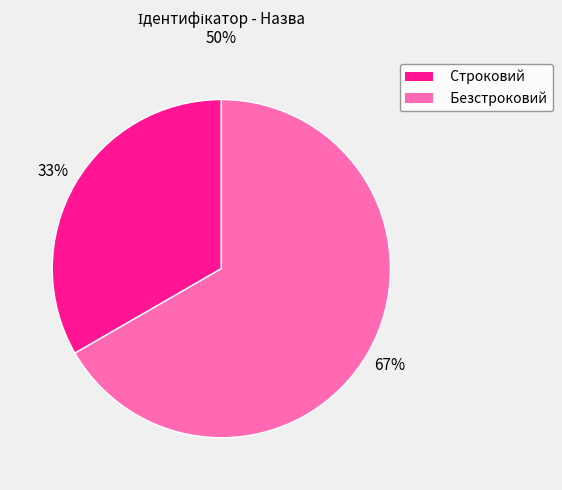

To the nearest percent, what is the average slice percentage?

50%